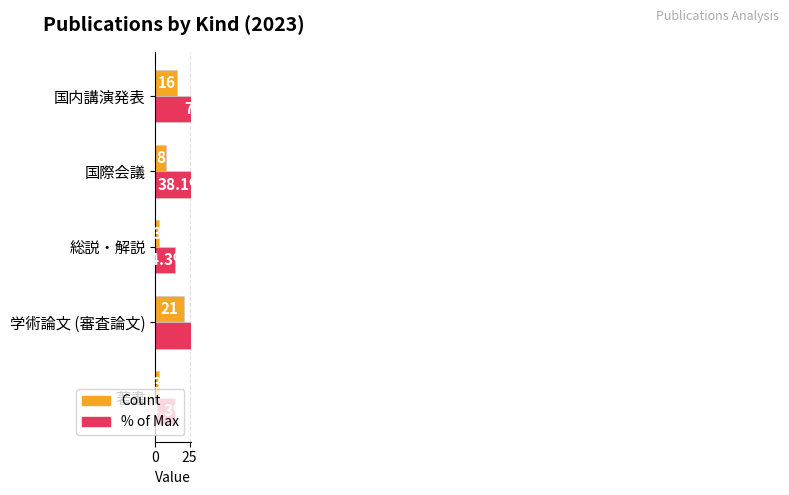

The Count series shows 8.0 at 国内講演発表. True or false?

False